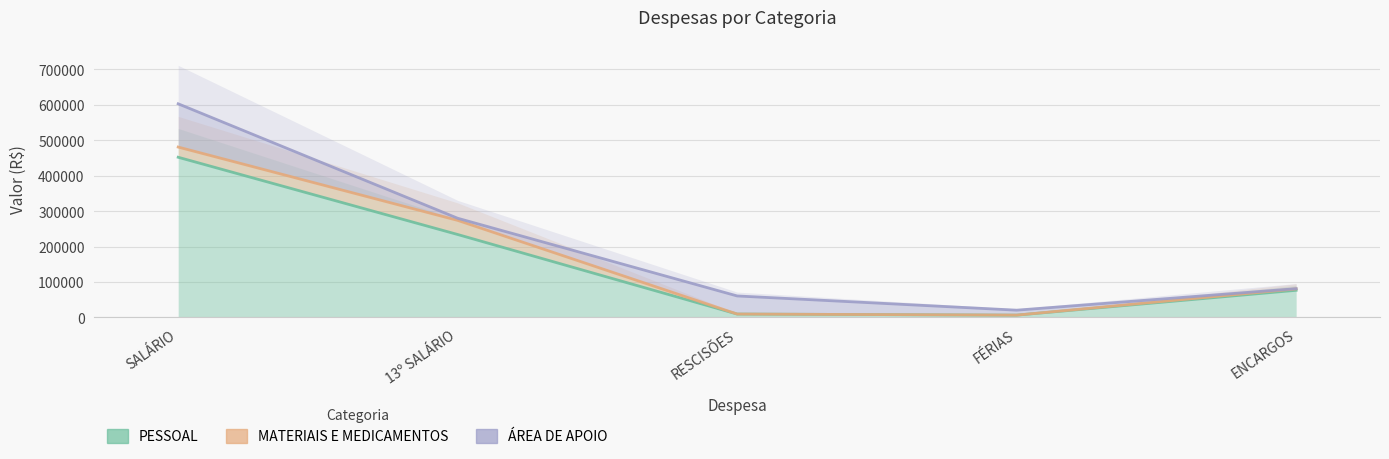

What is the sum of the PESSOAL values at SALÁRIO and 13º SALÁRIO?

685843.6